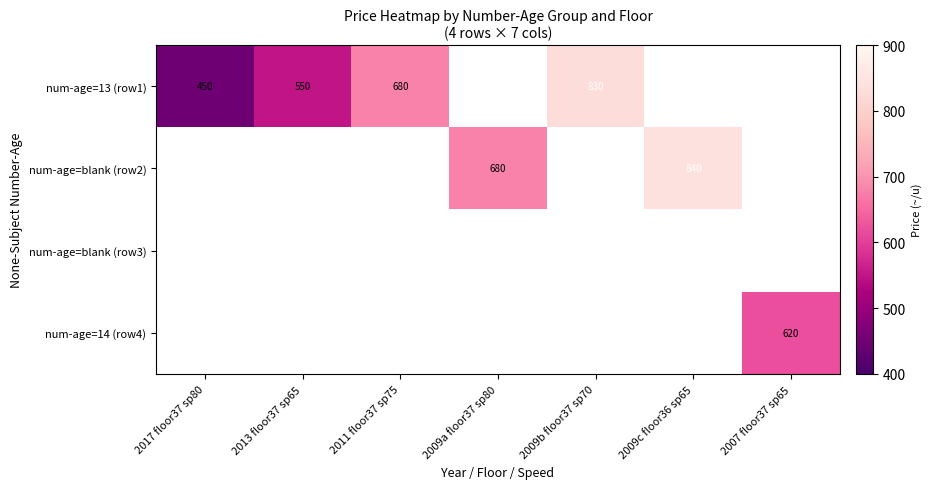

True or false: num-age=blank (row2) has a value of 840 at 2009c floor36 sp65.

True